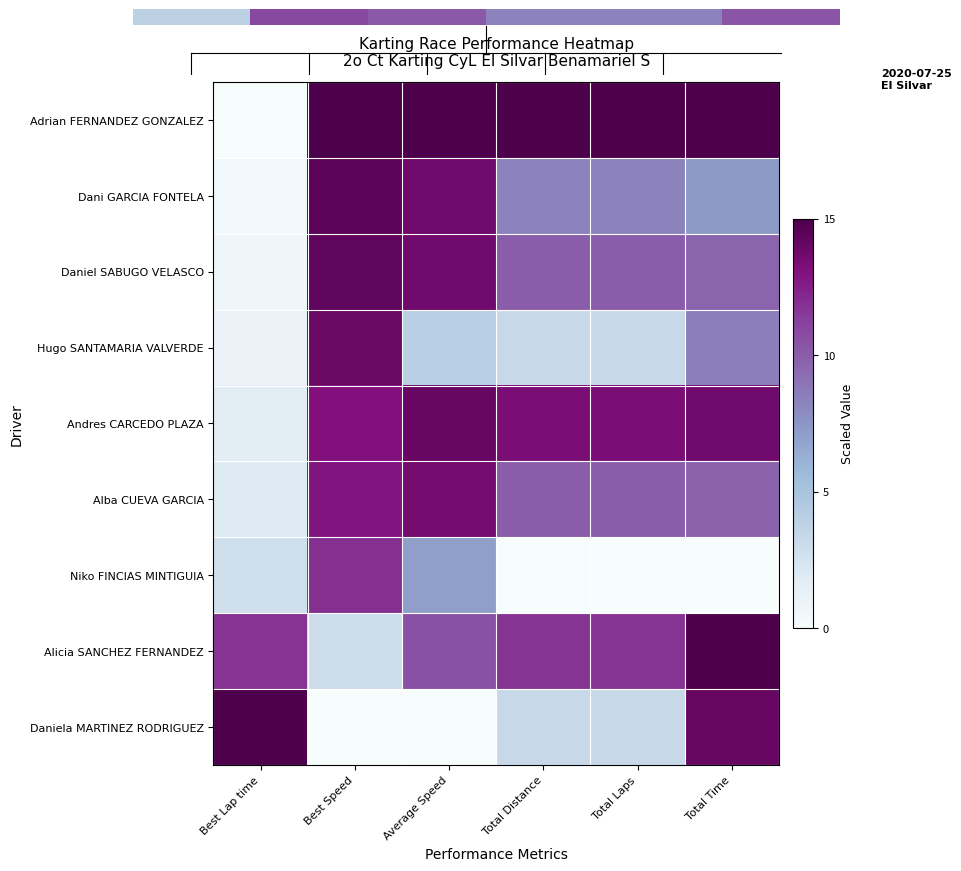

At how many categories does at least one series exceed 2?

6